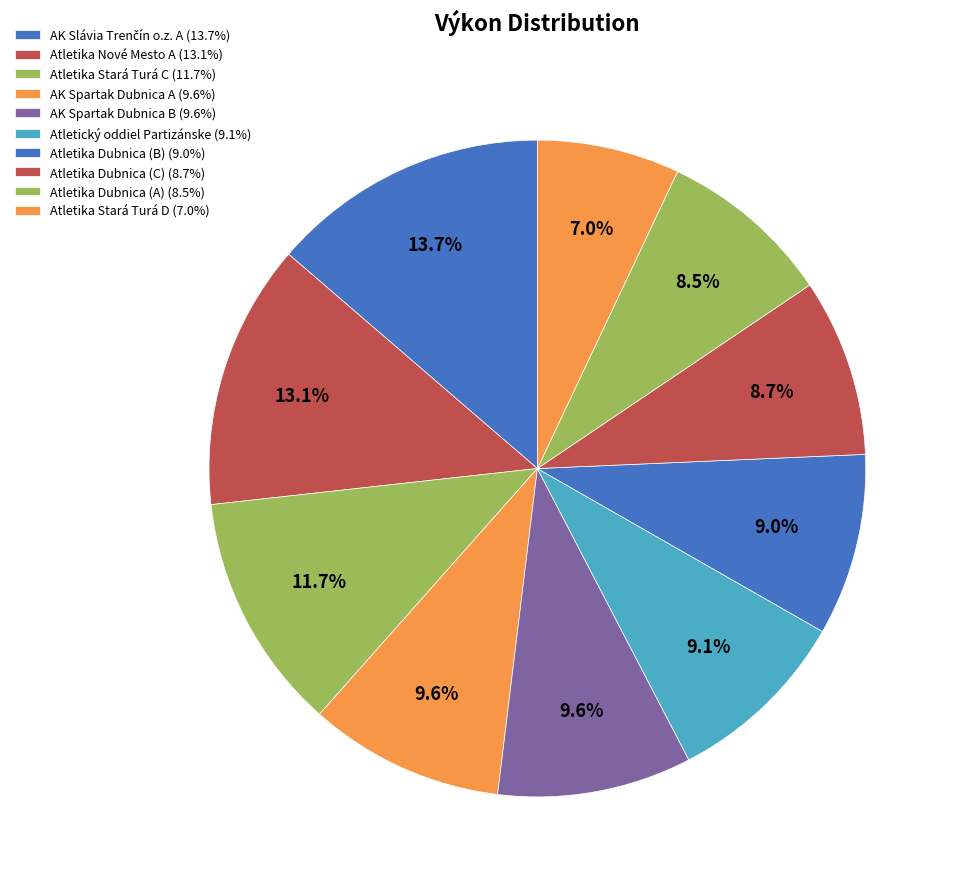

The AK Spartak Dubnica A slice represents 22% of the pie. True or false?

False